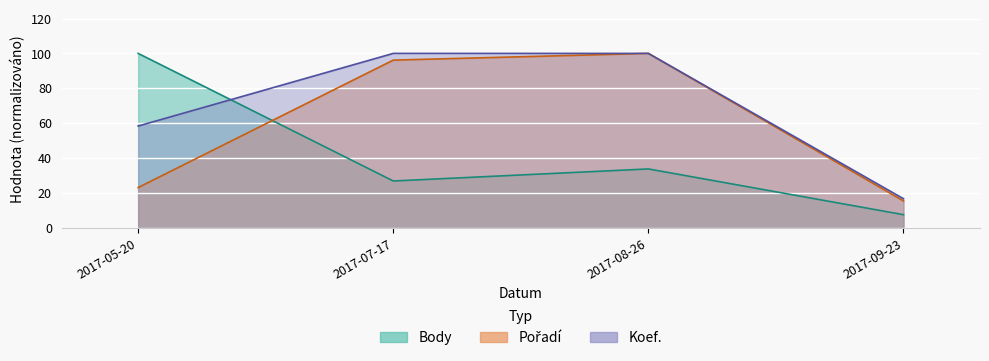

How many values in the Body series are below 33?

2